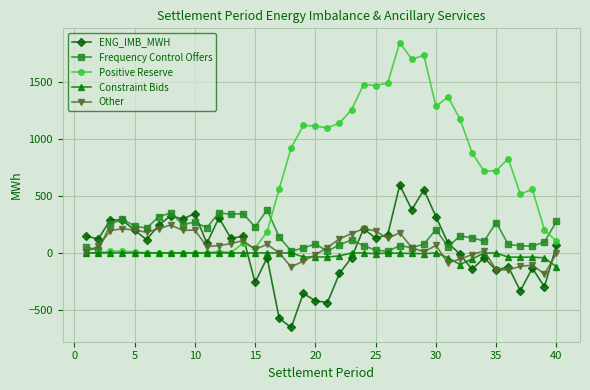

True or false: ENG_IMB_MWH and Positive Reserve intersect in this chart.

True